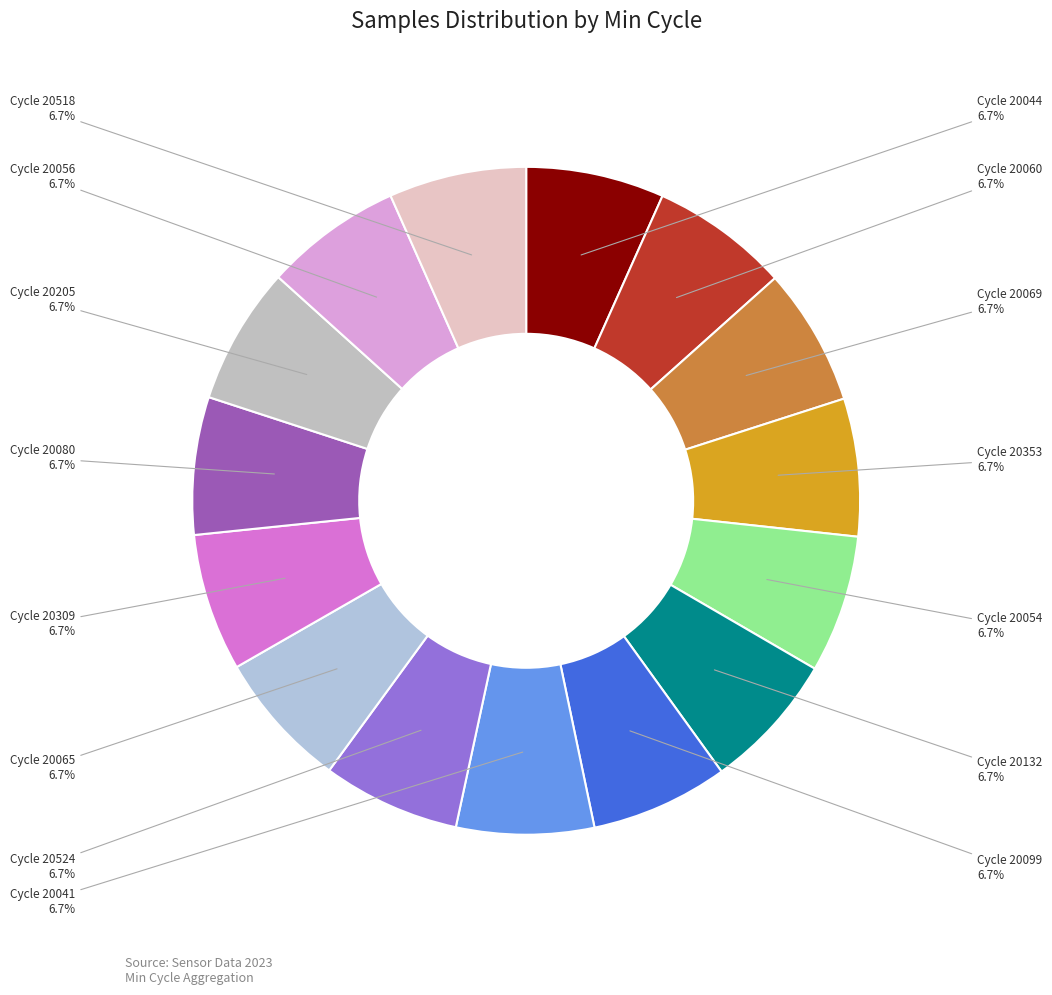

How many segments does this pie chart have?

15